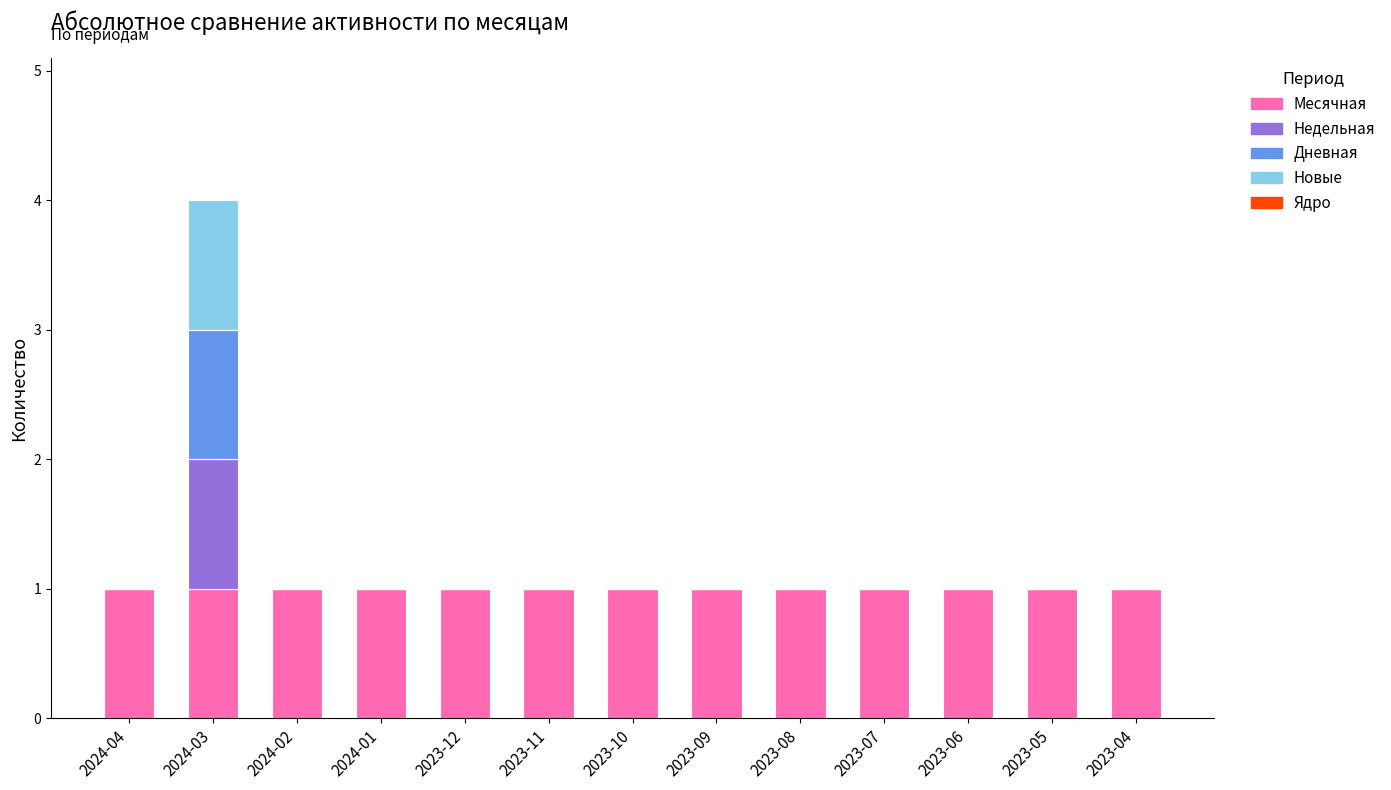

What is the sum of all Месячная values?

13